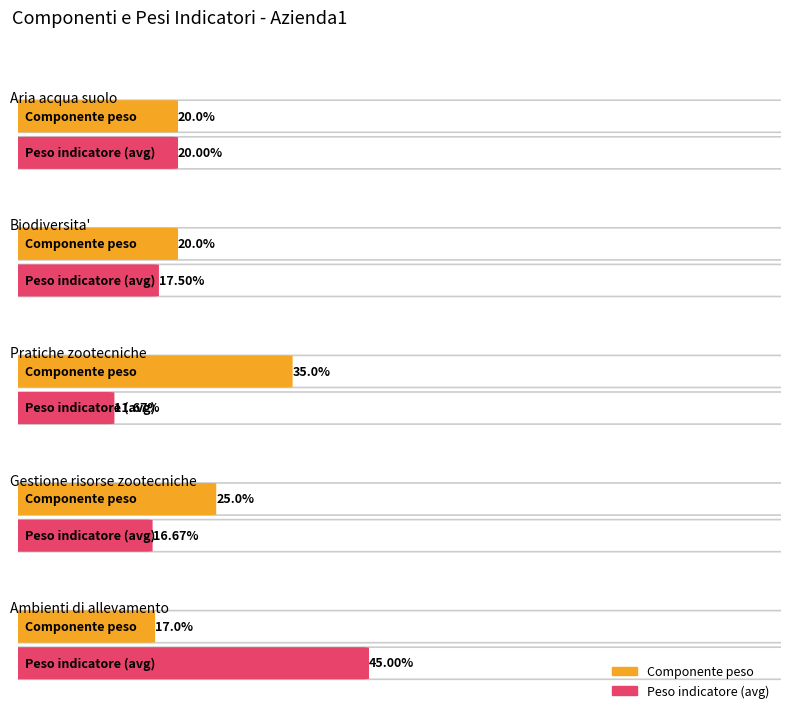

At which category is the sum across all series the highest?

Ambienti di allevamento